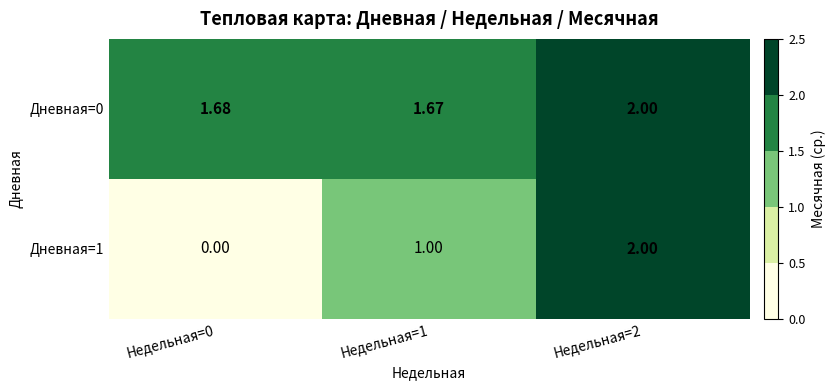

Is the value of Дневная=0 at Недельная=2 greater than the value of Дневная=1 at Недельная=0?

Yes